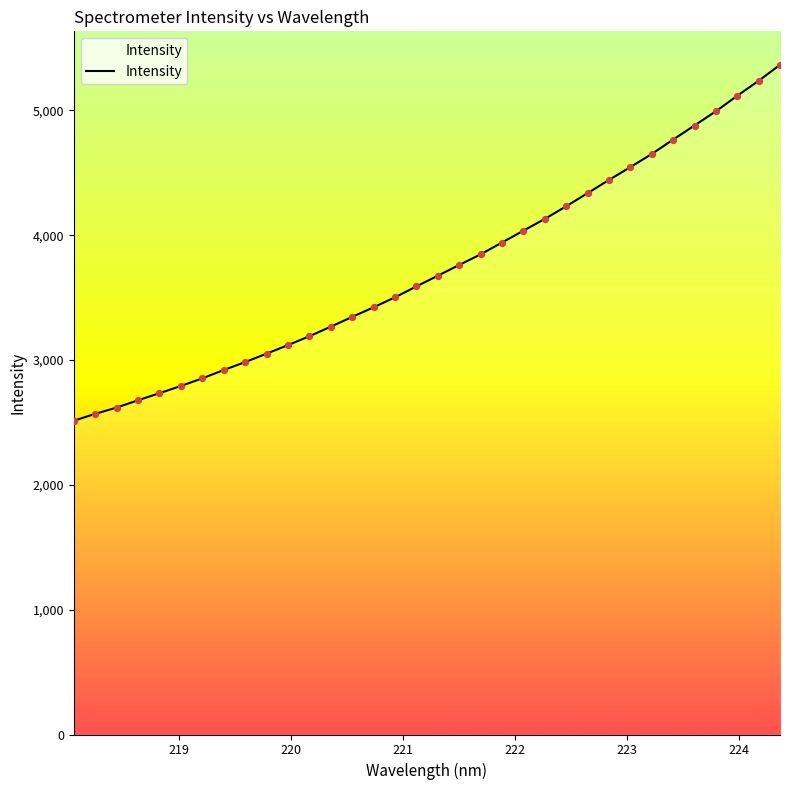

What is the maximum value shown in the chart?

5366.0